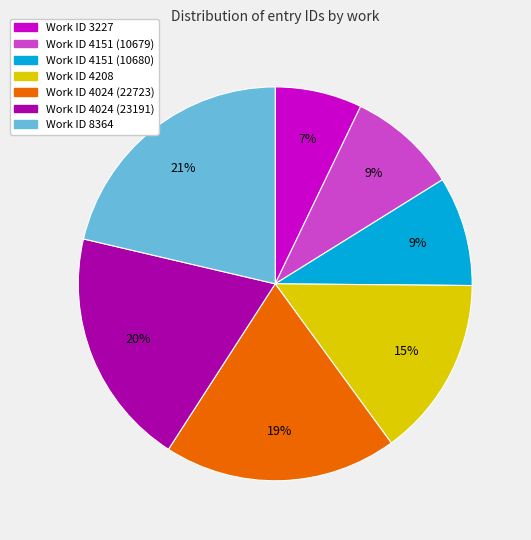

Does any single category account for the majority?

No